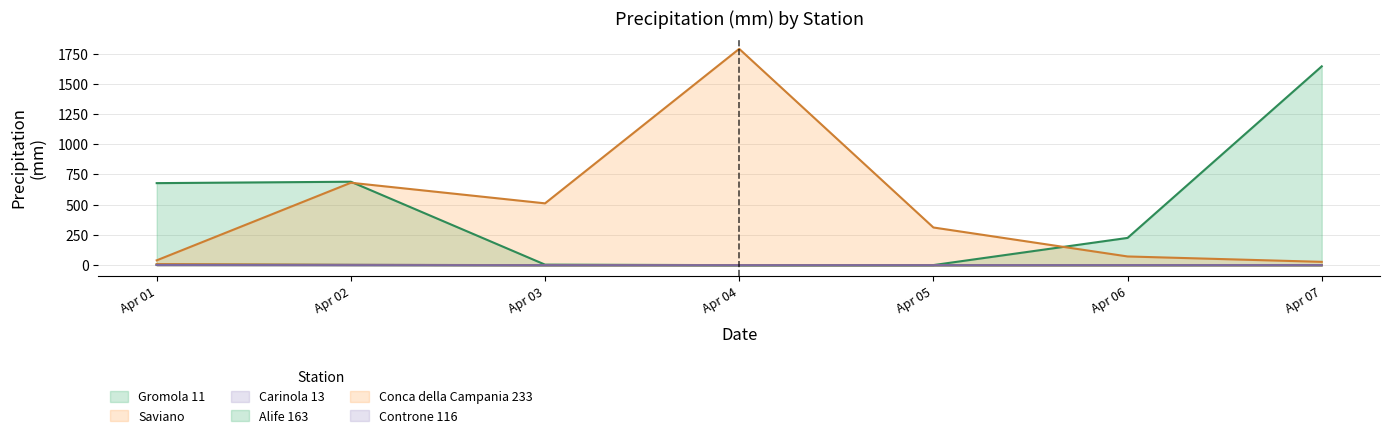

Reading left to right, extract all data points from this chart.

Gromola 11: 678.4	690.0	4.4	0.0	0.6	225.4	1644.4
Saviano: 39.8	681.6	511.2	1788.8	311.6	72.0	27.4
Carinola 13: 1.4	2.8	0.0	0.4	0.2	0.2	0.4
Alife 163: 4.8	1.6	0.0	0.0	0.0	0.2	0.0
Conca della Campania 233: 8.8	1.8	0.2	0.2	0.0	0.2	0.2
Controne 116: 1.8	0.0	0.0	0.0	0.0	0.2	0.4